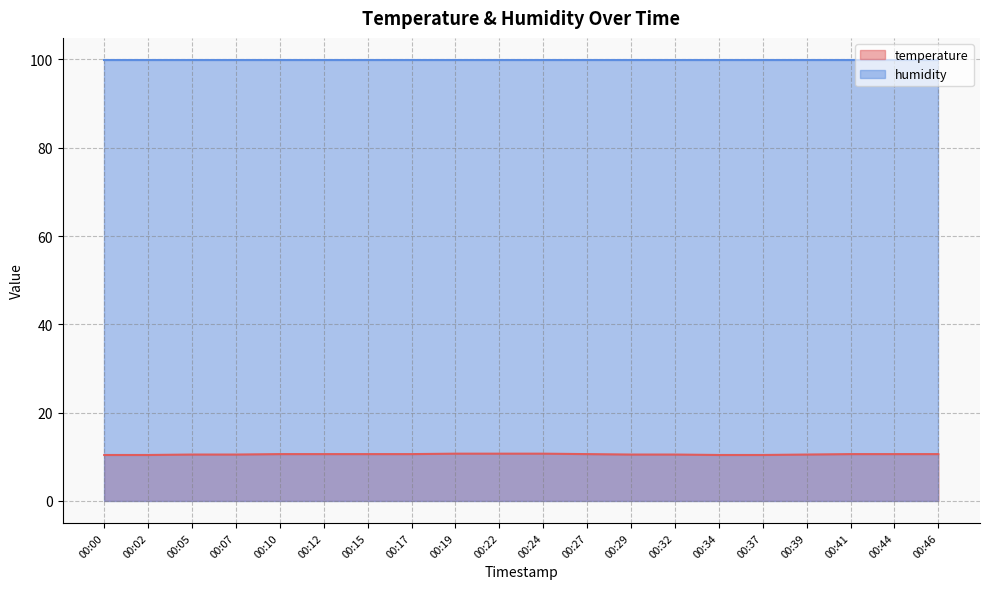

List the labels in order of value, smallest first.

00:00, 00:02, 00:34, 00:37, 00:05, 00:07, 00:29, 00:32, 00:39, 00:10, 00:12, 00:15, 00:17, 00:27, 00:41, 00:44, 00:46, 00:19, 00:22, 00:24